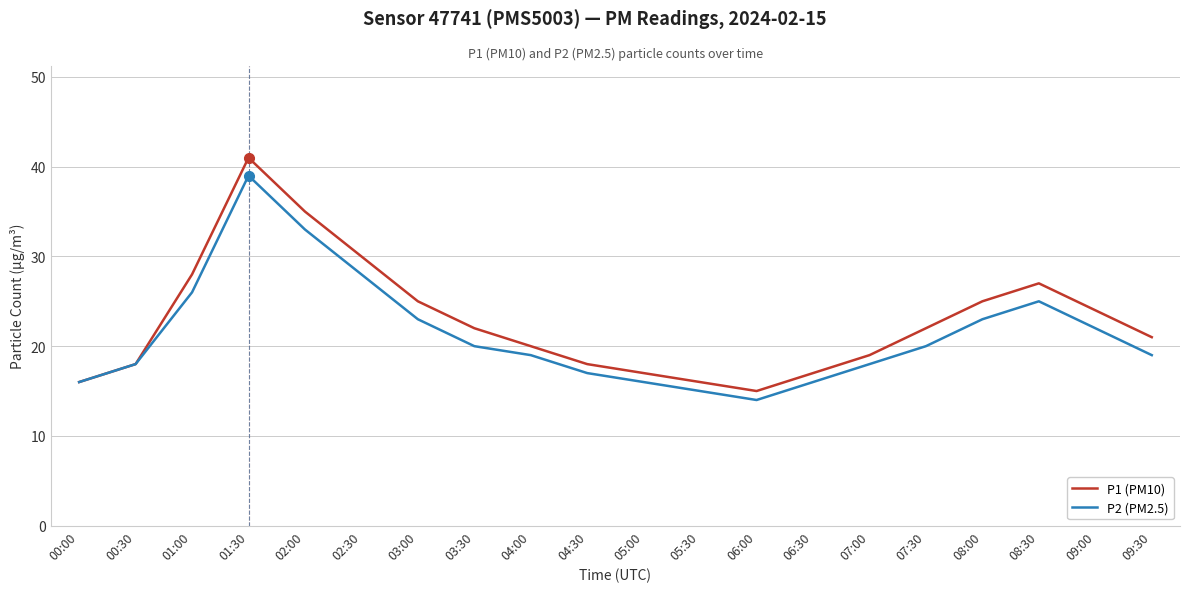

Reading left to right, transcribe all the data shown in this chart.

P1 (PM10): 16	18	28	41	35	30	25	22	20	18	17	16	15	17	19	22	25	27	24	21
P2 (PM2.5): 16	18	26	39	33	28	23	20	19	17	16	15	14	16	18	20	23	25	22	19